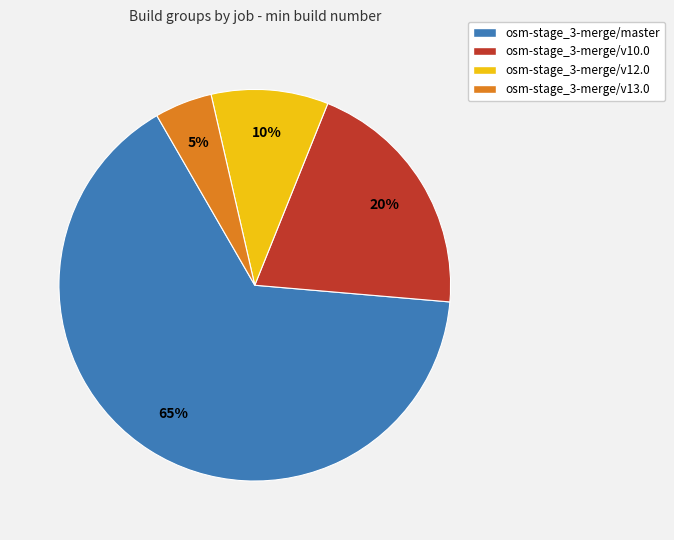

To the nearest percent, what is the combined percentage of osm-stage_3-merge/v10.0 and osm-stage_3-merge/v13.0?

25%